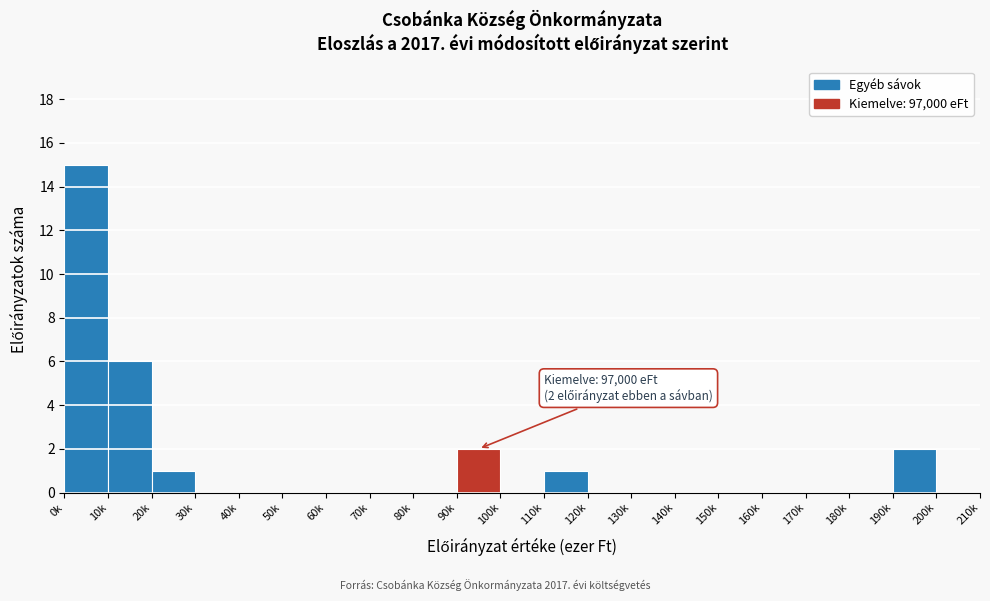

Reading left to right, list all the values displayed in this chart.

0k=15	10k=6	20k=1	30k=0	40k=0	50k=0	60k=0	70k=0	80k=0	90k=2	100k=0	110k=1	120k=0	130k=0	140k=0	150k=0	160k=0	170k=0	180k=0	190k=2	200k=0